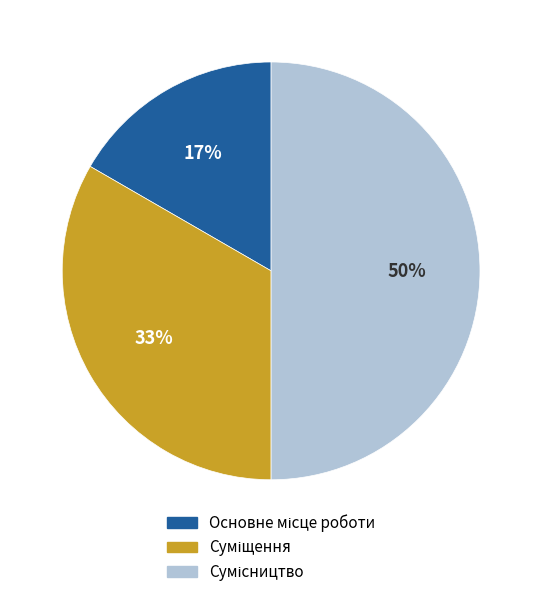

How many segments does this pie chart have?

3